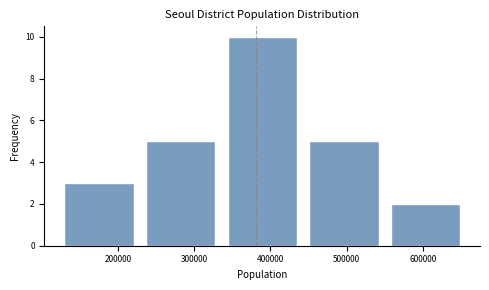

Reading left to right, transcribe this chart: for each bar, give the range it covers on the x-axis and its height. Neither the bar edges nor the heights are printed on the chart, so give them approximately, as read against the axes.

120000 to 230000: 3
230000 to 340000: 5
340000 to 440000: 10
440000 to 550000: 5
550000 to 660000: 2